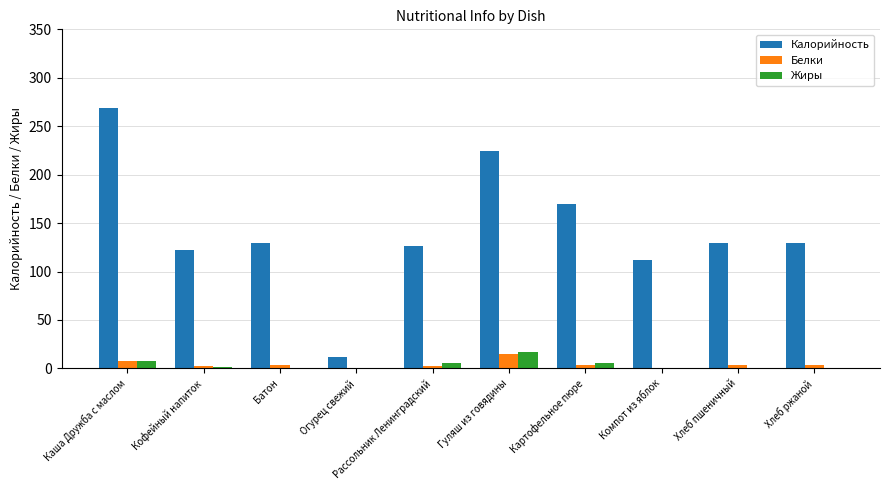

How many series are shown in this chart?

3